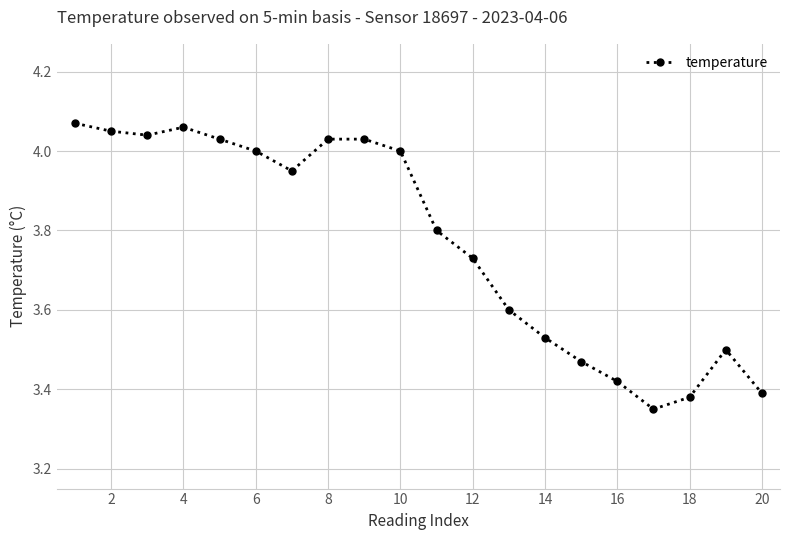

True or false: there are more than 1 points higher than both neighbors.

True